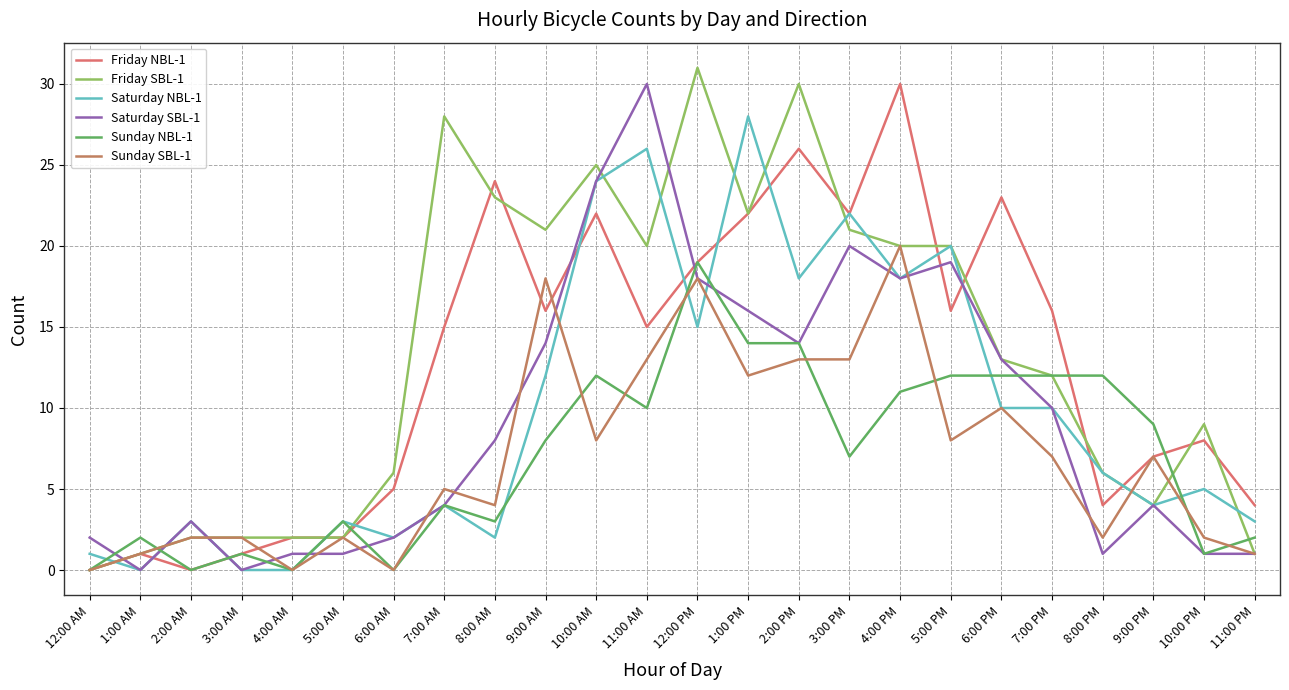

Does the chart have visible grid lines?

Yes